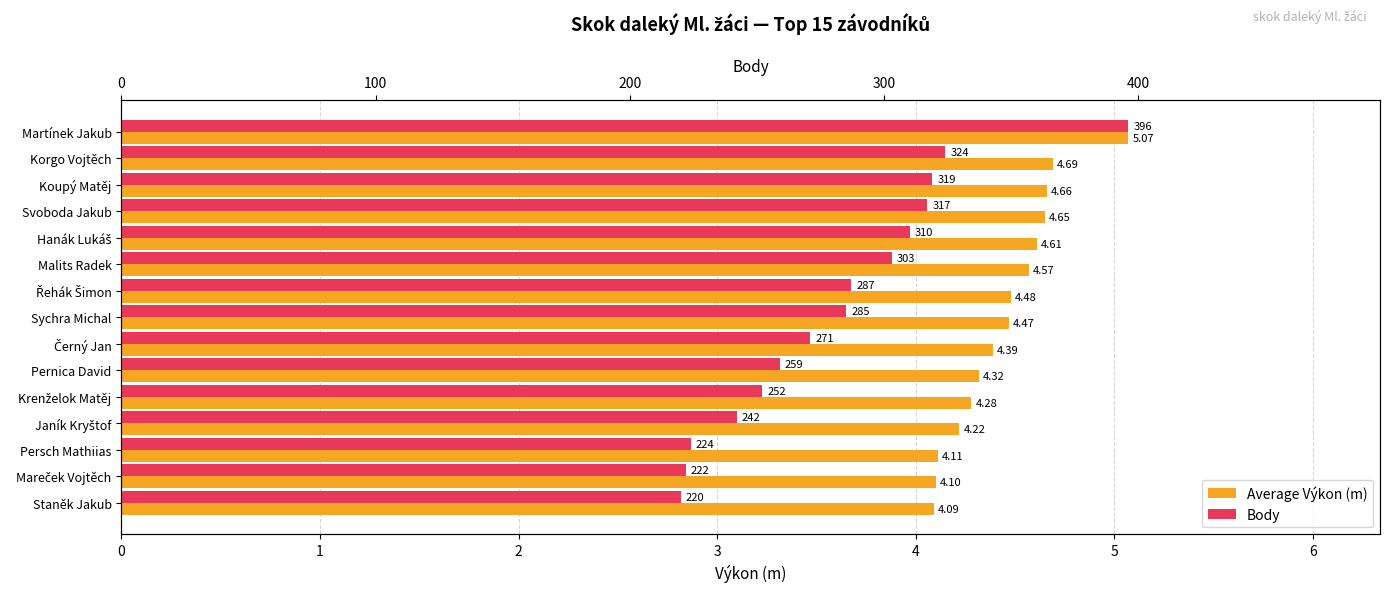

How many bars are there in total?

30